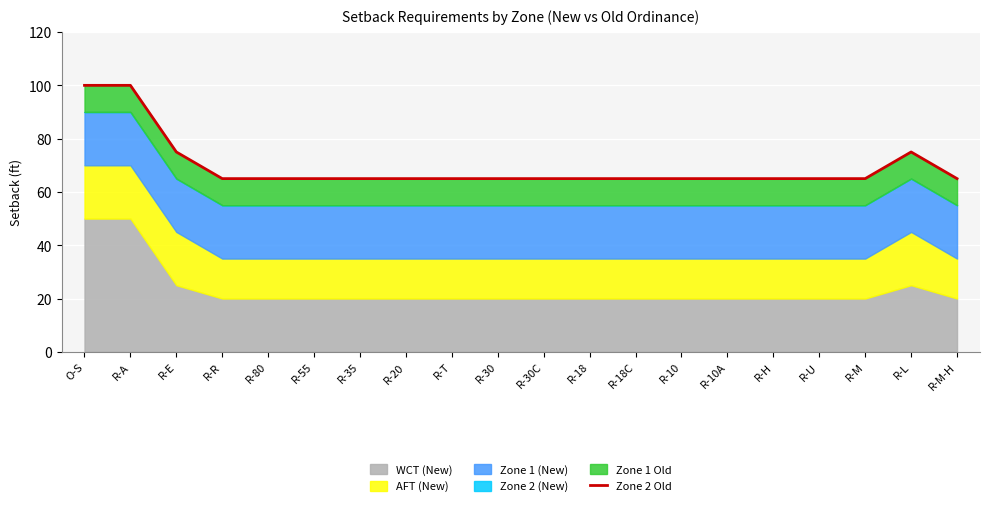

What is the smallest value displayed?

65